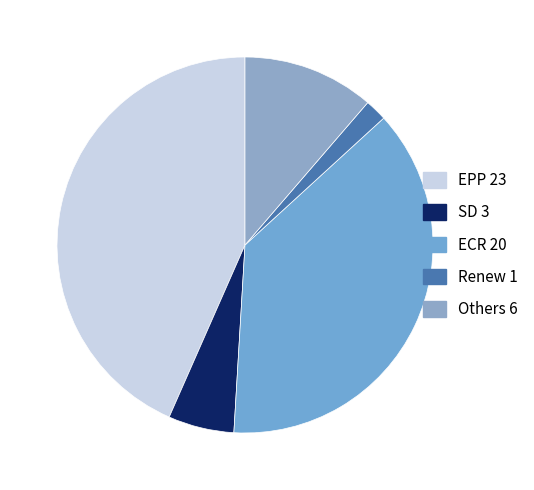

How many segments does this pie chart have?

5